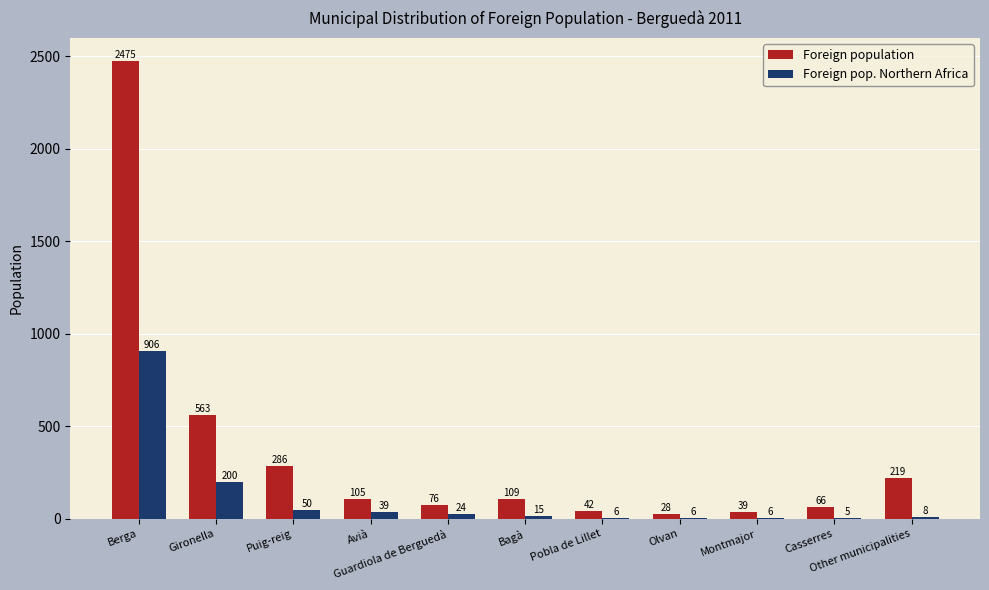

What is the maximum value shown in the chart?

2475